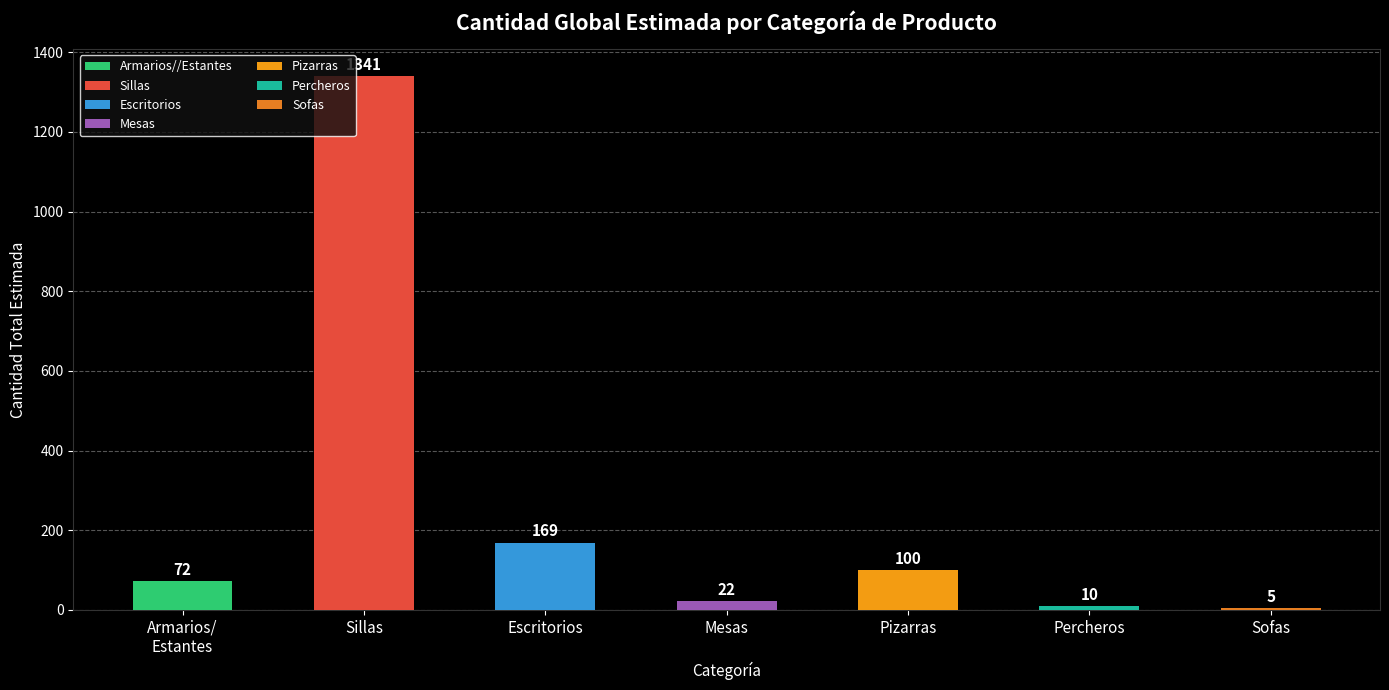

True or false: the data shows 100 at Pizarras.

True